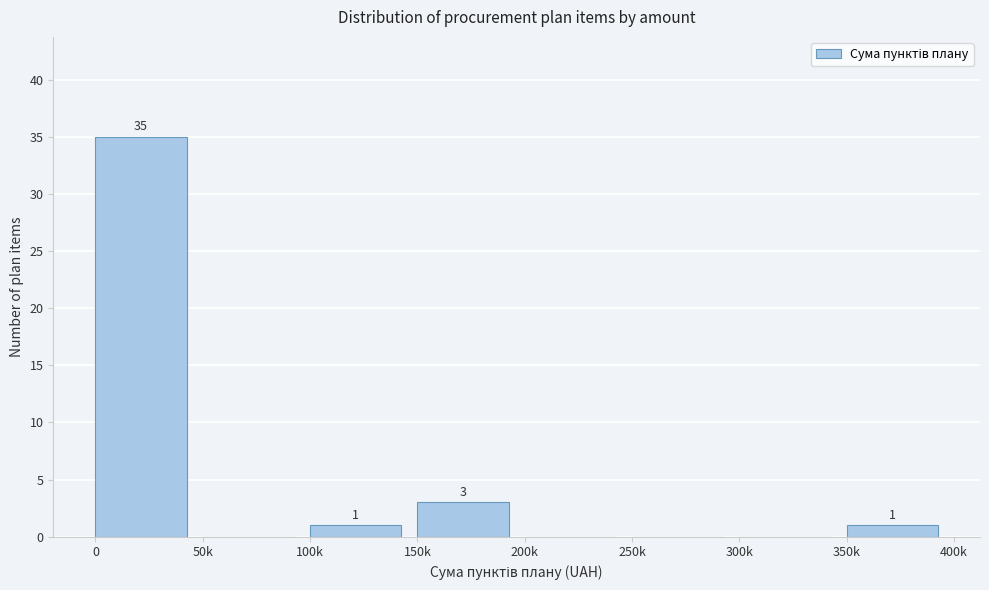

Reading left to right, extract all data points from this chart.

0=35	50k=0	100k=1	150k=3	200k=0	250k=0	300k=0	350k=1